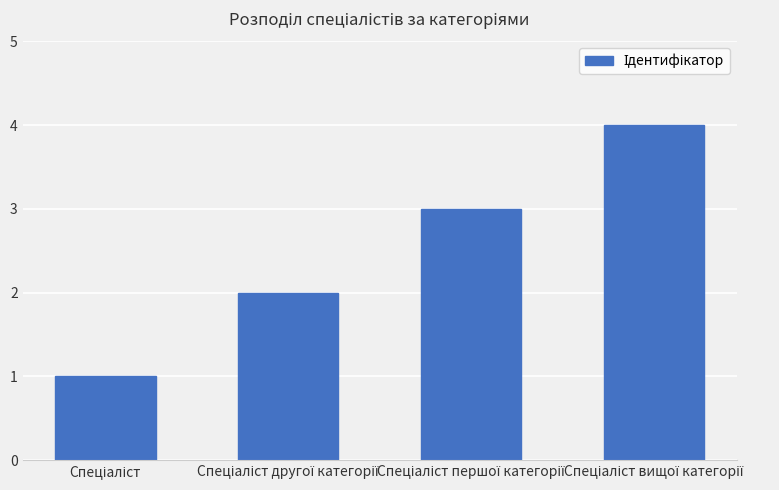

What is the maximum value shown in the chart?

4